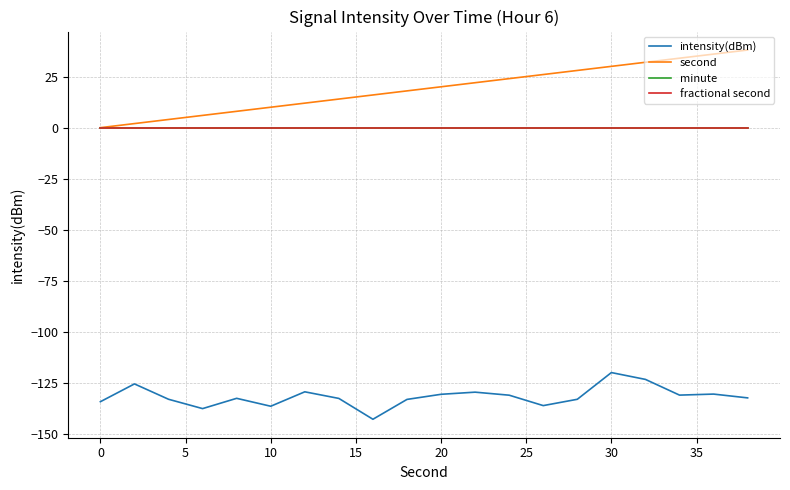

Does the chart have visible grid lines?

Yes